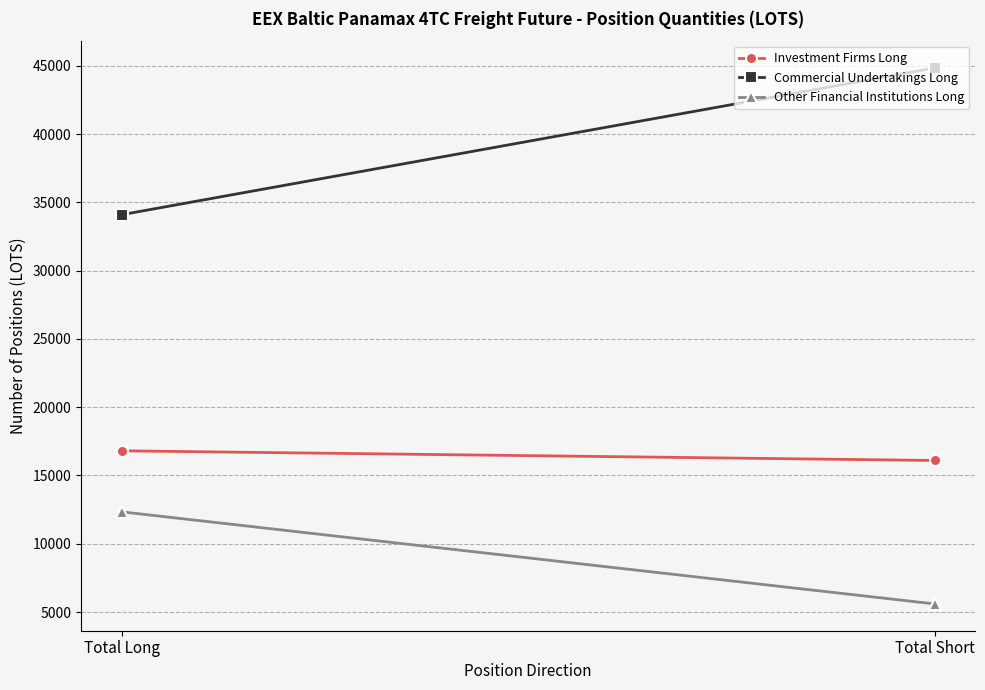

What are all the series names shown in the legend?

Investment Firms Long, Commercial Undertakings Long, Other Financial Institutions Long